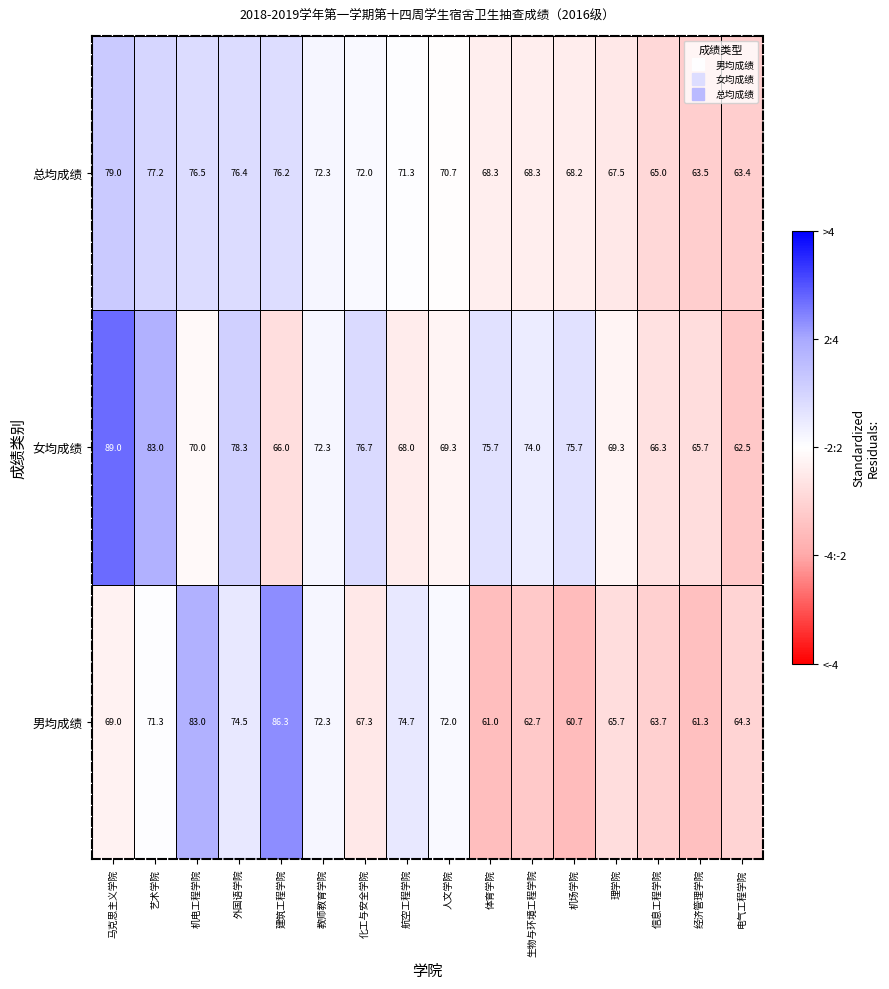

What is the average value of the 女均成绩 series?

72.6